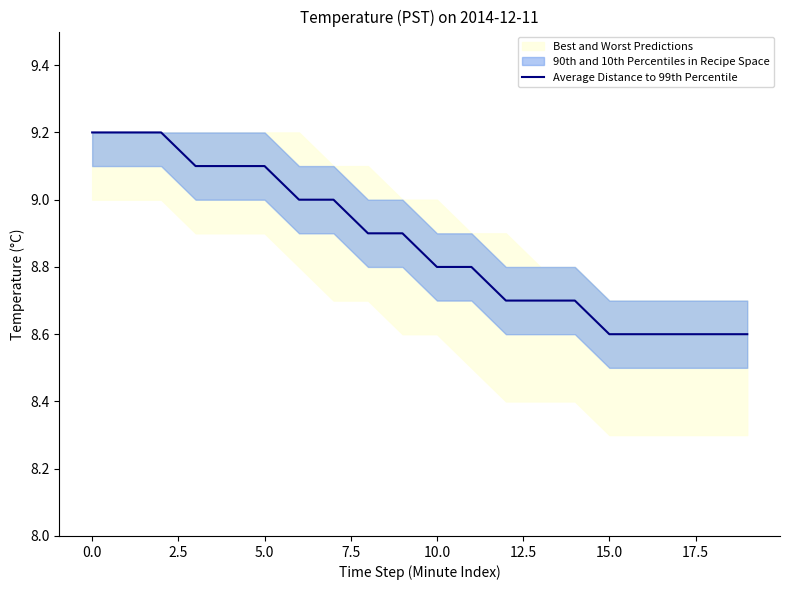

The value of Average Distance to 99th Percentile at 15.0 is 5.1. True or false?

False